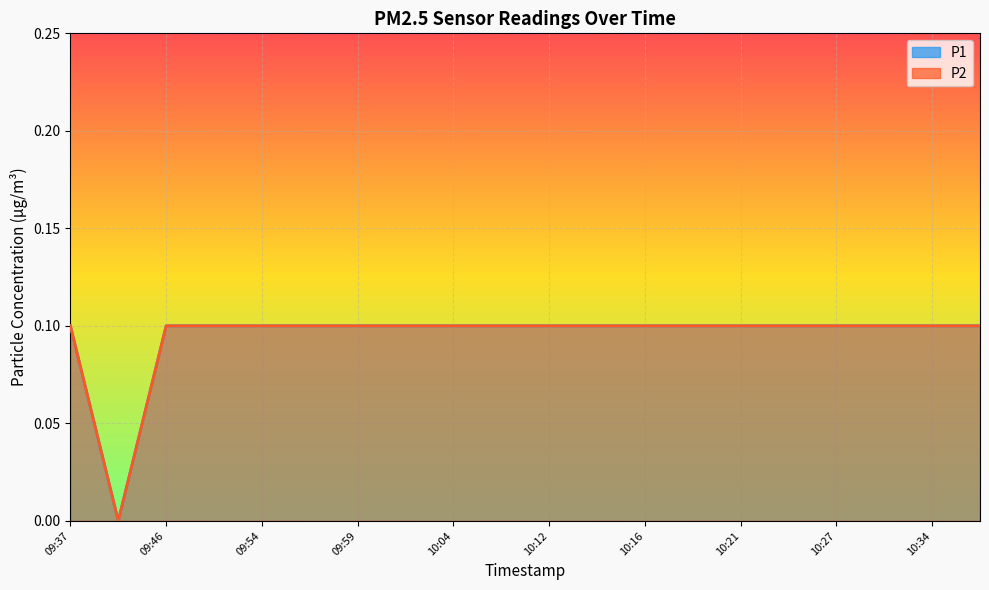

Reading right to left, list all the values displayed in this chart.

P1: 10:37=0.1	10:34=0.1	10:32=0.1	10:27=0.1	10:24=0.1	10:21=0.1	10:19=0.1	10:16=0.1	10:14=0.1	10:12=0.1	10:06=0.1	10:04=0.1	10:01=0.1	09:59=0.1	09:56=0.1	09:54=0.1	09:51=0.1	09:46=0.1	09:40=0.0	09:37=0.1
P2: 10:37=0.1	10:34=0.1	10:32=0.1	10:27=0.1	10:24=0.1	10:21=0.1	10:19=0.1	10:16=0.1	10:14=0.1	10:12=0.1	10:06=0.1	10:04=0.1	10:01=0.1	09:59=0.1	09:56=0.1	09:54=0.1	09:51=0.1	09:46=0.1	09:40=0.0	09:37=0.1